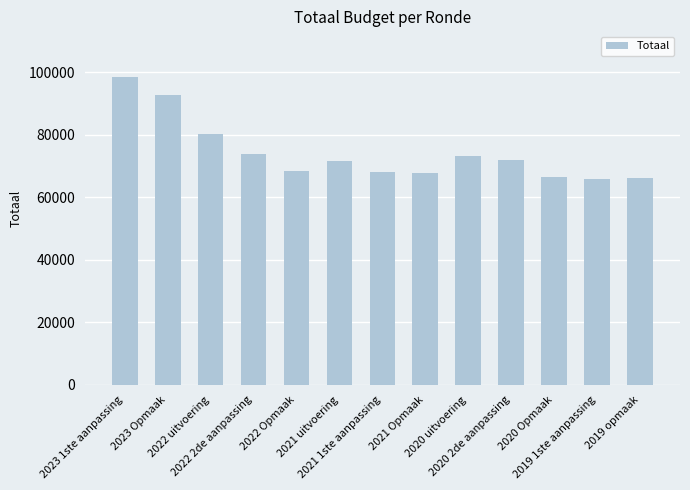

Is it true that the value at 2023 1ste aanpassing is 98413?

True